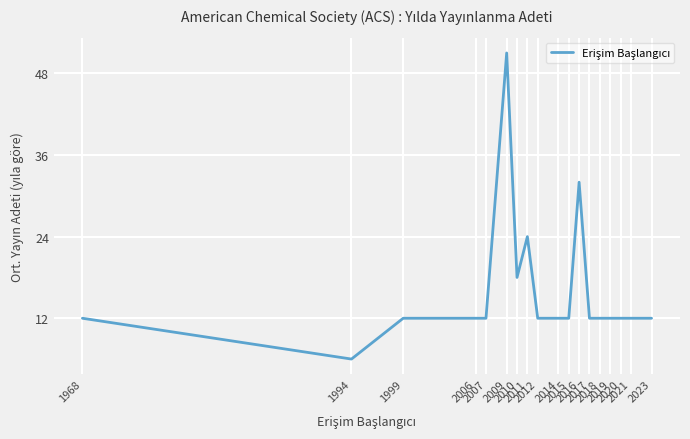

What is the smallest value displayed?

6